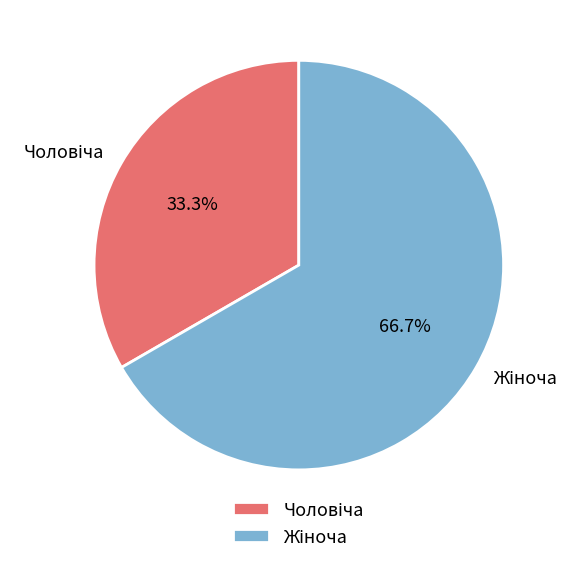

Is there any slice that represents more than half of the pie?

Yes